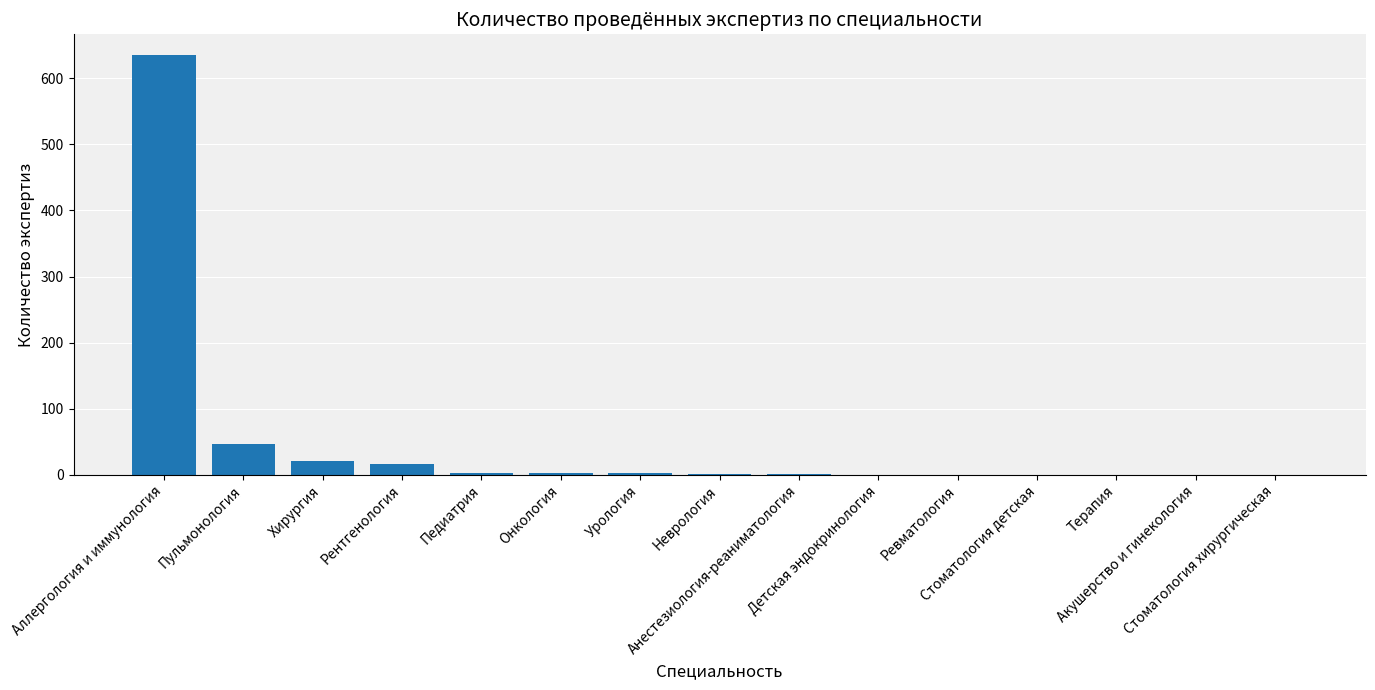

The chart shows a value of 0 at Терапия. True or false?

True